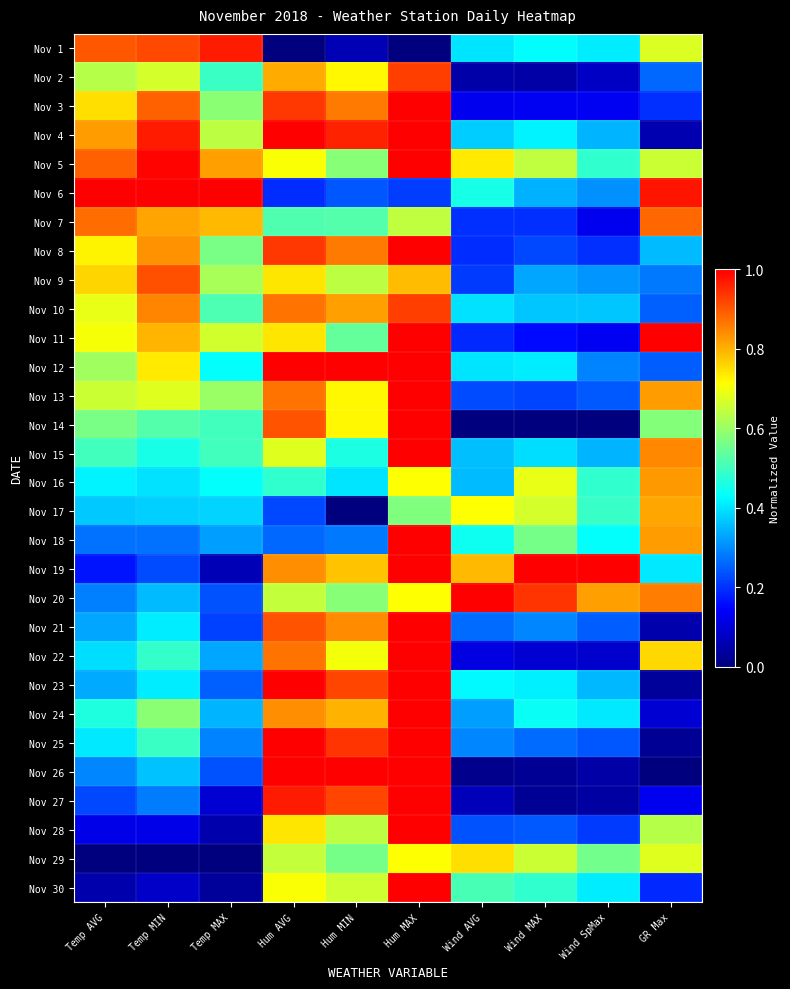

Reading left to right, extract all data points from this chart.

Nov 1: Temp AVG=0.9	Temp MIN=0.9	Temp MAX=1.0	Hum AVG=0.0	Hum MIN=0.1	Hum MAX=0.0	Wind AVG=0.4	Wind MAX=0.4	Wind SpMax=0.4	GR Max=0.7
Nov 2: Temp AVG=0.6	Temp MIN=0.7	Temp MAX=0.5	Hum AVG=0.8	Hum MIN=0.7	Hum MAX=0.9	Wind AVG=0.0	Wind MAX=0.0	Wind SpMax=0.1	GR Max=0.3
Nov 3: Temp AVG=0.7	Temp MIN=0.9	Temp MAX=0.6	Hum AVG=0.9	Hum MIN=0.9	Hum MAX=1.0	Wind AVG=0.1	Wind MAX=0.1	Wind SpMax=0.1	GR Max=0.2
Nov 4: Temp AVG=0.8	Temp MIN=1.0	Temp MAX=0.6	Hum AVG=1.0	Hum MIN=1.0	Hum MAX=1.0	Wind AVG=0.4	Wind MAX=0.4	Wind SpMax=0.3	GR Max=0.1
Nov 5: Temp AVG=0.9	Temp MIN=1.0	Temp MAX=0.8	Hum AVG=0.7	Hum MIN=0.6	Hum MAX=1.0	Wind AVG=0.7	Wind MAX=0.6	Wind SpMax=0.5	GR Max=0.7
Nov 6: Temp AVG=1.0	Temp MIN=1.0	Temp MAX=1.0	Hum AVG=0.2	Hum MIN=0.2	Hum MAX=0.2	Wind AVG=0.5	Wind MAX=0.3	Wind SpMax=0.3	GR Max=1.0
Nov 7: Temp AVG=0.9	Temp MIN=0.8	Temp MAX=0.8	Hum AVG=0.5	Hum MIN=0.5	Hum MAX=0.6	Wind AVG=0.2	Wind MAX=0.2	Wind SpMax=0.1	GR Max=0.9
Nov 8: Temp AVG=0.7	Temp MIN=0.8	Temp MAX=0.6	Hum AVG=0.9	Hum MIN=0.9	Hum MAX=1.0	Wind AVG=0.2	Wind MAX=0.2	Wind SpMax=0.2	GR Max=0.4
Nov 9: Temp AVG=0.8	Temp MIN=0.9	Temp MAX=0.6	Hum AVG=0.7	Hum MIN=0.6	Hum MAX=0.8	Wind AVG=0.2	Wind MAX=0.3	Wind SpMax=0.3	GR Max=0.3
Nov 10: Temp AVG=0.7	Temp MIN=0.8	Temp MAX=0.5	Hum AVG=0.9	Hum MIN=0.8	Hum MAX=0.9	Wind AVG=0.4	Wind MAX=0.4	Wind SpMax=0.4	GR Max=0.3
Nov 11: Temp AVG=0.7	Temp MIN=0.8	Temp MAX=0.7	Hum AVG=0.7	Hum MIN=0.5	Hum MAX=1.0	Wind AVG=0.2	Wind MAX=0.2	Wind SpMax=0.1	GR Max=1.0
Nov 12: Temp AVG=0.6	Temp MIN=0.7	Temp MAX=0.4	Hum AVG=1.0	Hum MIN=1.0	Hum MAX=1.0	Wind AVG=0.4	Wind MAX=0.4	Wind SpMax=0.3	GR Max=0.2
Nov 13: Temp AVG=0.7	Temp MIN=0.7	Temp MAX=0.6	Hum AVG=0.9	Hum MIN=0.7	Hum MAX=1.0	Wind AVG=0.2	Wind MAX=0.2	Wind SpMax=0.2	GR Max=0.8
Nov 14: Temp AVG=0.6	Temp MIN=0.5	Temp MAX=0.5	Hum AVG=0.9	Hum MIN=0.7	Hum MAX=1.0	Wind AVG=0.0	Wind MAX=0.0	Wind SpMax=0.0	GR Max=0.6
Nov 15: Temp AVG=0.5	Temp MIN=0.5	Temp MAX=0.5	Hum AVG=0.7	Hum MIN=0.5	Hum MAX=1.0	Wind AVG=0.4	Wind MAX=0.4	Wind SpMax=0.3	GR Max=0.8
Nov 16: Temp AVG=0.4	Temp MIN=0.4	Temp MAX=0.4	Hum AVG=0.5	Hum MIN=0.4	Hum MAX=0.7	Wind AVG=0.4	Wind MAX=0.7	Wind SpMax=0.5	GR Max=0.8
Nov 17: Temp AVG=0.4	Temp MIN=0.4	Temp MAX=0.4	Hum AVG=0.2	Hum MIN=0.0	Hum MAX=0.6	Wind AVG=0.7	Wind MAX=0.7	Wind SpMax=0.5	GR Max=0.8
Nov 18: Temp AVG=0.3	Temp MIN=0.3	Temp MAX=0.3	Hum AVG=0.3	Hum MIN=0.3	Hum MAX=1.0	Wind AVG=0.4	Wind MAX=0.6	Wind SpMax=0.4	GR Max=0.8
Nov 19: Temp AVG=0.2	Temp MIN=0.2	Temp MAX=0.1	Hum AVG=0.8	Hum MIN=0.8	Hum MAX=1.0	Wind AVG=0.8	Wind MAX=1.0	Wind SpMax=1.0	GR Max=0.4
Nov 20: Temp AVG=0.3	Temp MIN=0.4	Temp MAX=0.2	Hum AVG=0.6	Hum MIN=0.6	Hum MAX=0.7	Wind AVG=1.0	Wind MAX=0.9	Wind SpMax=0.8	GR Max=0.9
Nov 21: Temp AVG=0.3	Temp MIN=0.4	Temp MAX=0.2	Hum AVG=0.9	Hum MIN=0.8	Hum MAX=1.0	Wind AVG=0.3	Wind MAX=0.3	Wind SpMax=0.2	GR Max=0.1
Nov 22: Temp AVG=0.4	Temp MIN=0.5	Temp MAX=0.3	Hum AVG=0.9	Hum MIN=0.7	Hum MAX=1.0	Wind AVG=0.1	Wind MAX=0.1	Wind SpMax=0.1	GR Max=0.8
Nov 23: Temp AVG=0.3	Temp MIN=0.4	Temp MAX=0.3	Hum AVG=1.0	Hum MIN=0.9	Hum MAX=1.0	Wind AVG=0.4	Wind MAX=0.4	Wind SpMax=0.4	GR Max=0.0
Nov 24: Temp AVG=0.5	Temp MIN=0.6	Temp MAX=0.3	Hum AVG=0.8	Hum MIN=0.8	Hum MAX=1.0	Wind AVG=0.3	Wind MAX=0.4	Wind SpMax=0.4	GR Max=0.1
Nov 25: Temp AVG=0.4	Temp MIN=0.5	Temp MAX=0.3	Hum AVG=1.0	Hum MIN=0.9	Hum MAX=1.0	Wind AVG=0.3	Wind MAX=0.3	Wind SpMax=0.2	GR Max=0.0
Nov 26: Temp AVG=0.3	Temp MIN=0.4	Temp MAX=0.2	Hum AVG=1.0	Hum MIN=1.0	Hum MAX=1.0	Wind AVG=0.0	Wind MAX=0.0	Wind SpMax=0.0	GR Max=0.0
Nov 27: Temp AVG=0.2	Temp MIN=0.3	Temp MAX=0.1	Hum AVG=1.0	Hum MIN=0.9	Hum MAX=1.0	Wind AVG=0.1	Wind MAX=0.0	Wind SpMax=0.0	GR Max=0.1
Nov 28: Temp AVG=0.1	Temp MIN=0.1	Temp MAX=0.1	Hum AVG=0.7	Hum MIN=0.6	Hum MAX=1.0	Wind AVG=0.2	Wind MAX=0.2	Wind SpMax=0.2	GR Max=0.6
Nov 29: Temp AVG=0.0	Temp MIN=0.0	Temp MAX=0.0	Hum AVG=0.6	Hum MIN=0.6	Hum MAX=0.7	Wind AVG=0.7	Wind MAX=0.7	Wind SpMax=0.6	GR Max=0.7
Nov 30: Temp AVG=0.1	Temp MIN=0.1	Temp MAX=0.0	Hum AVG=0.7	Hum MIN=0.7	Hum MAX=1.0	Wind AVG=0.5	Wind MAX=0.5	Wind SpMax=0.4	GR Max=0.2